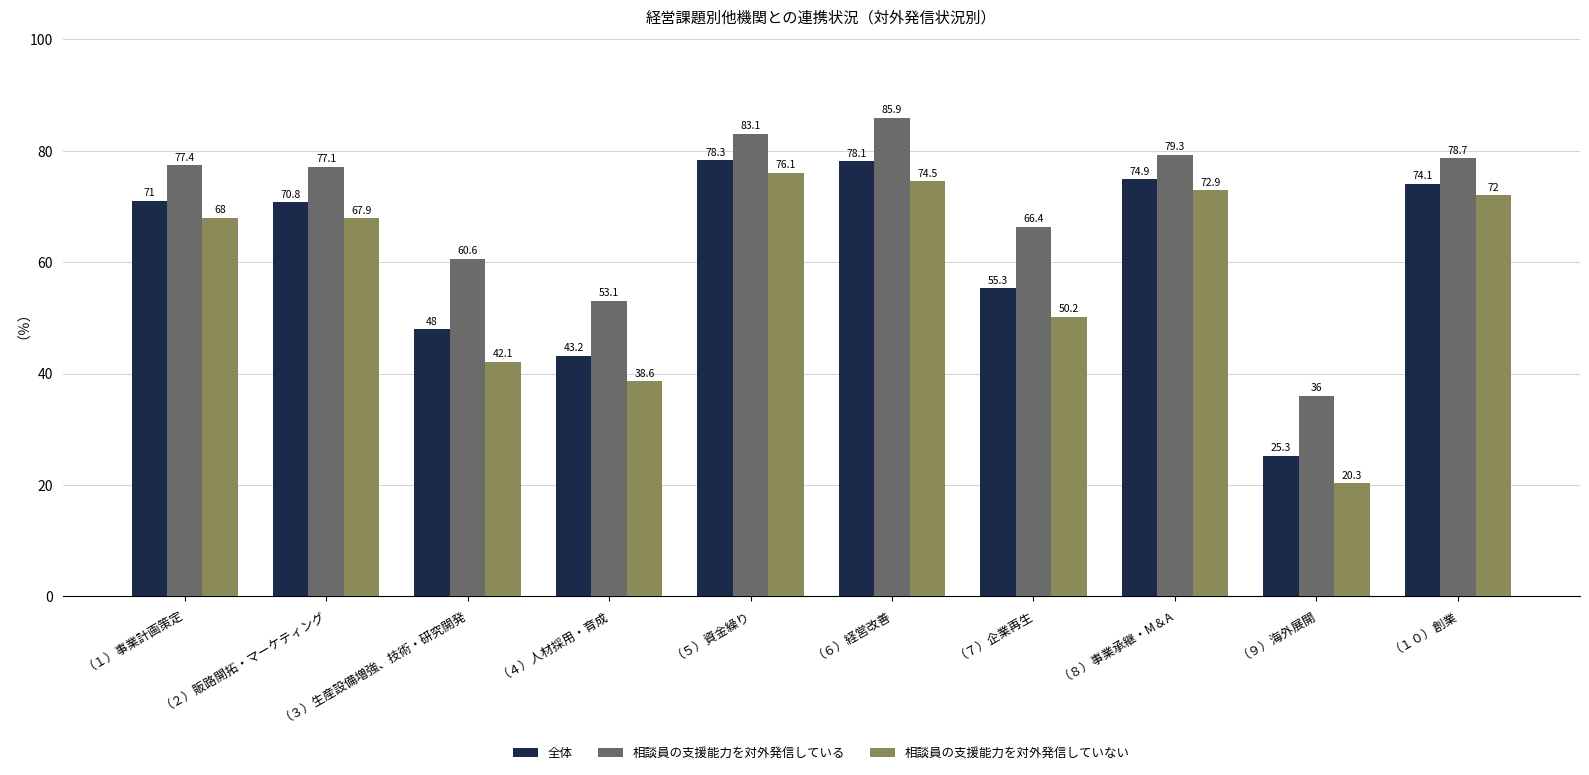

How many bars are there in total?

30